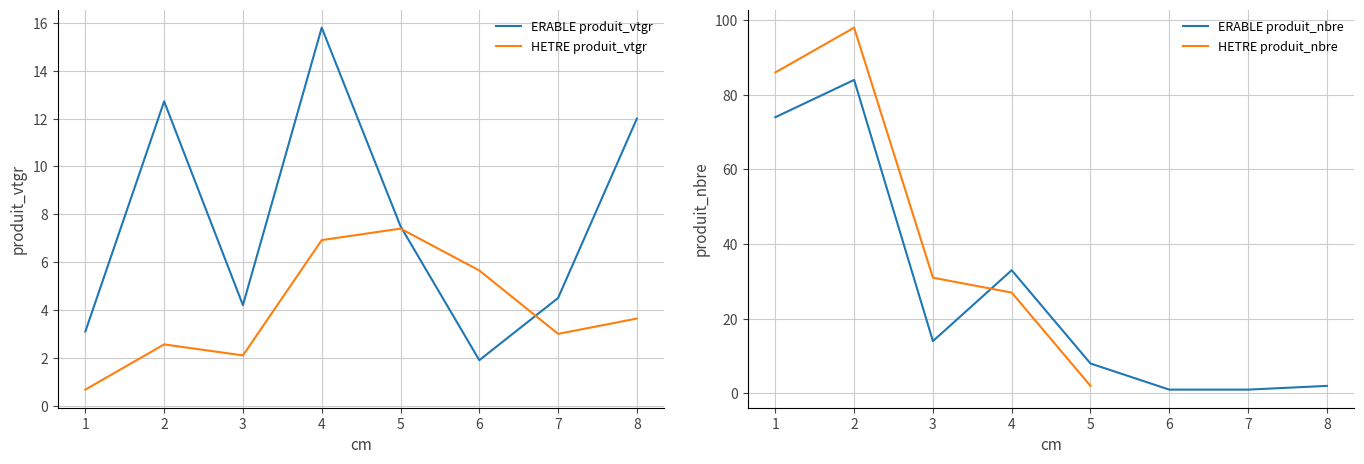

True or false: HETRE produit_vtgr has a value of 1.8 at 8.

False